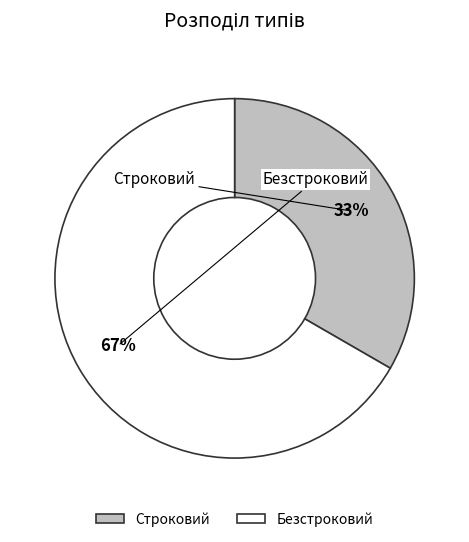

Between Безстроковий and Строковий, which is larger?

Безстроковий